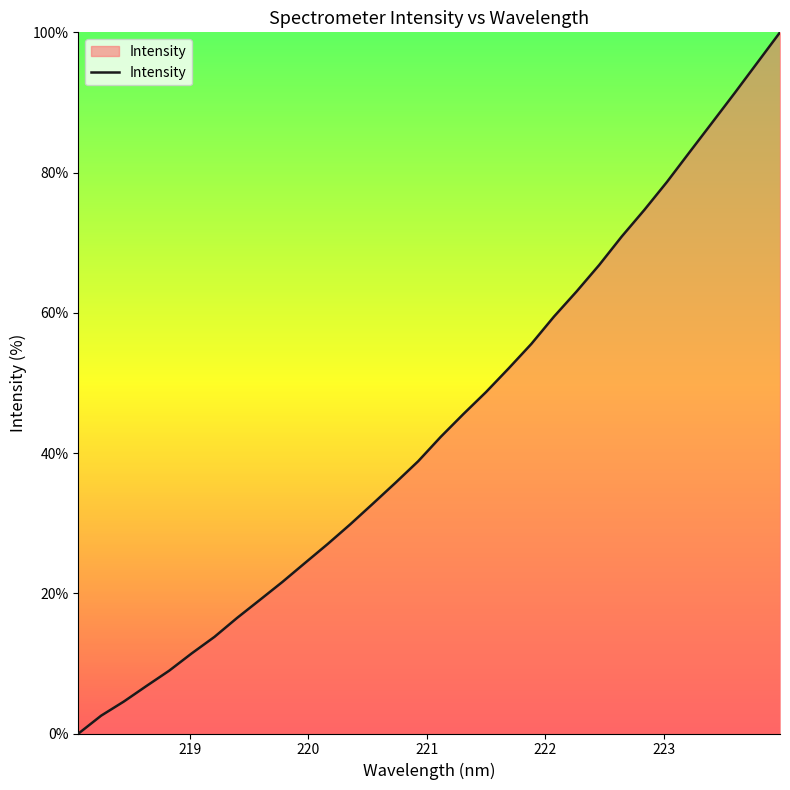

What is the difference between the maximum and minimum values?

100.0